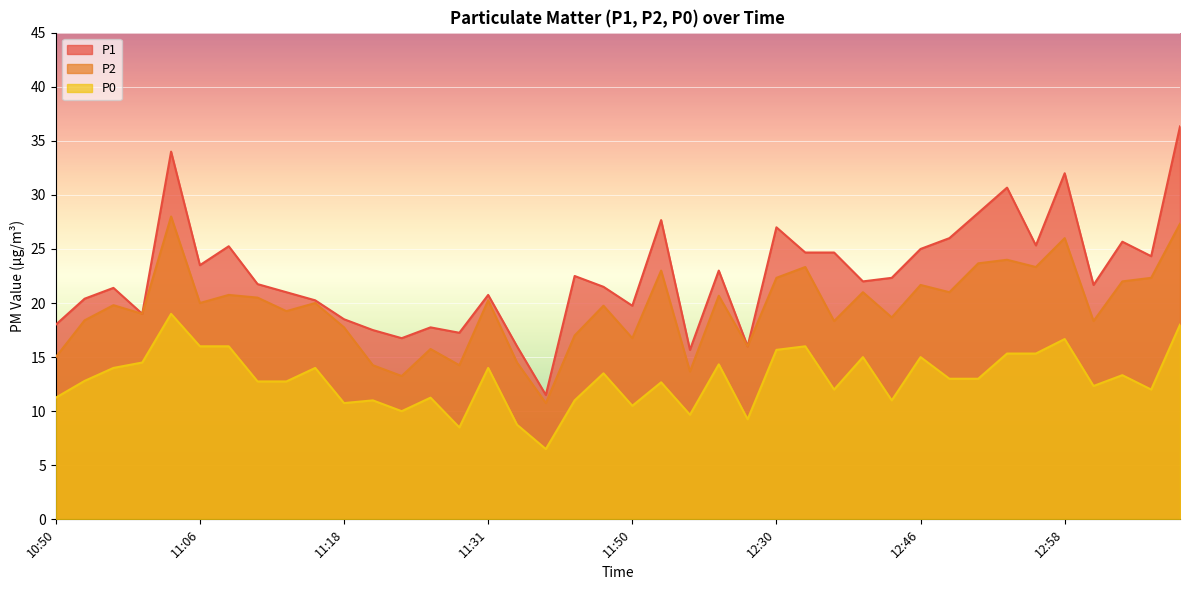

What is the lowest value of the P1 series?

11.5